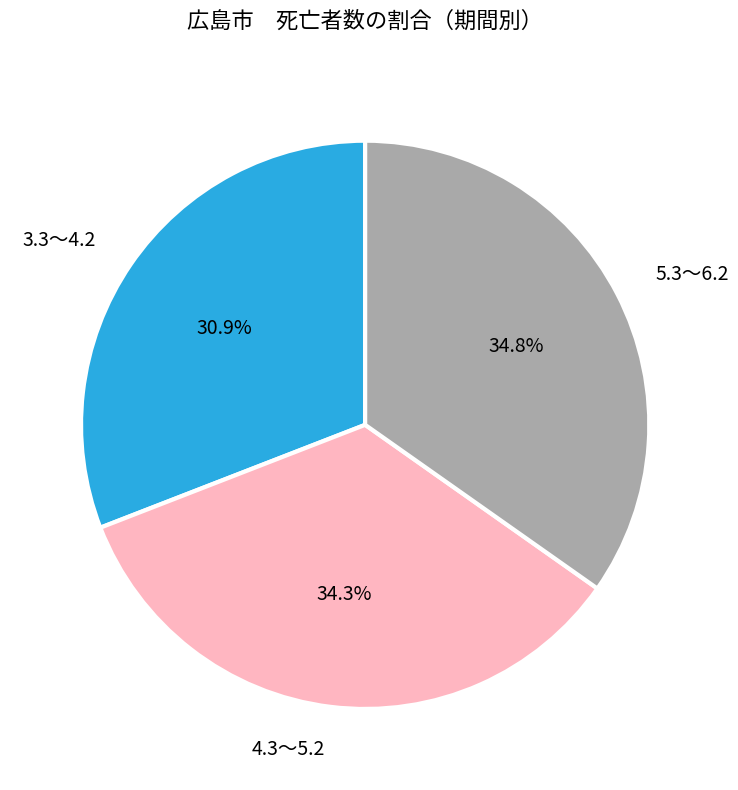

To the nearest percent, what is the average slice percentage?

33%